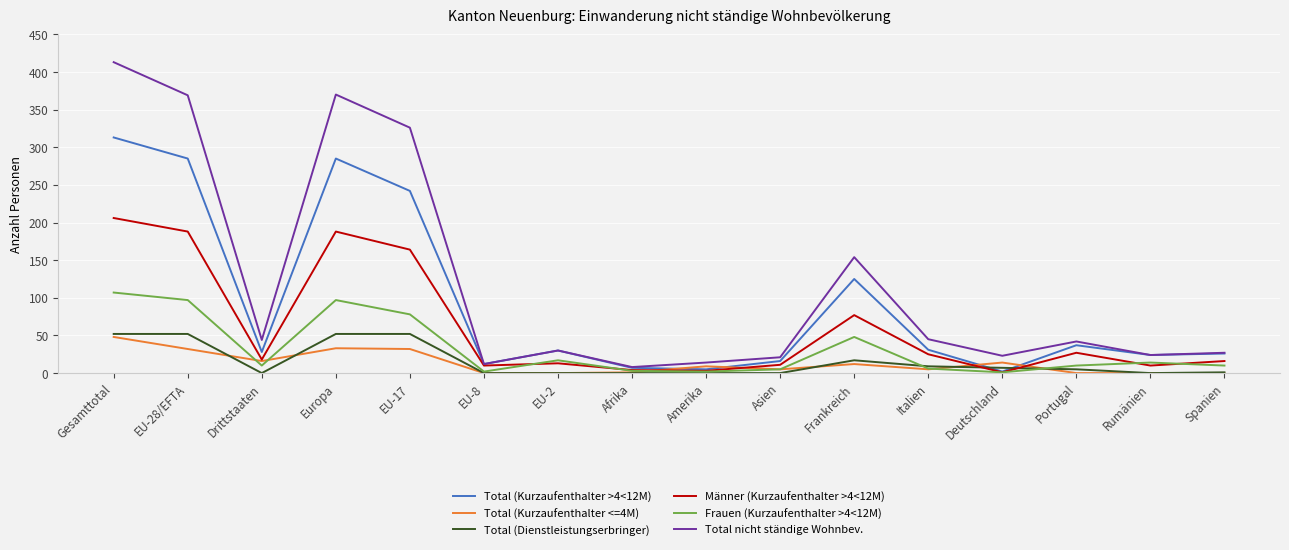

Which series has the widest spread of values?

Total nicht ständige Wohnbev.